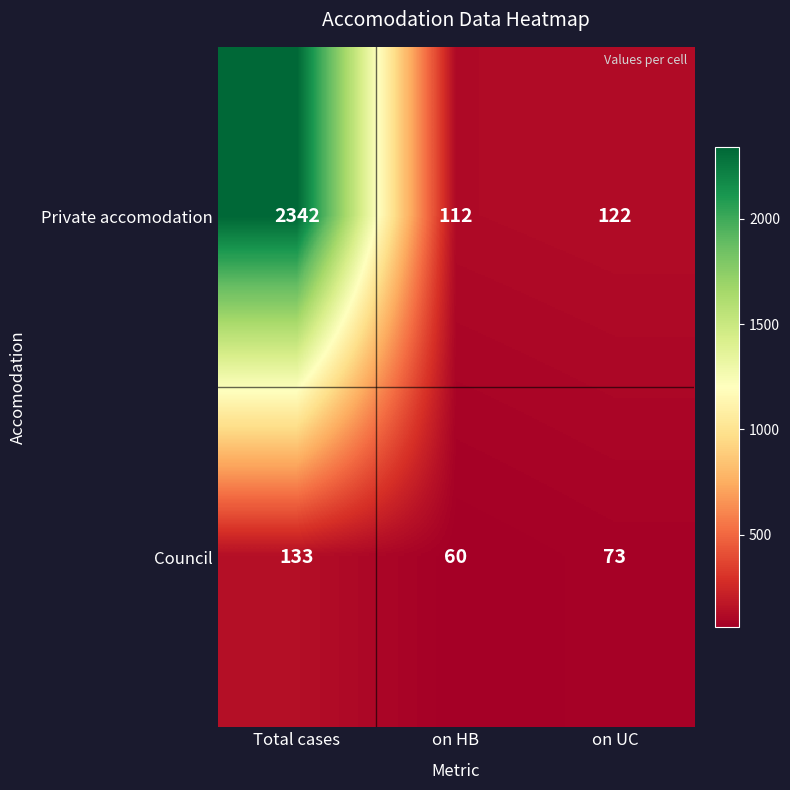

How many series are shown in this chart?

2